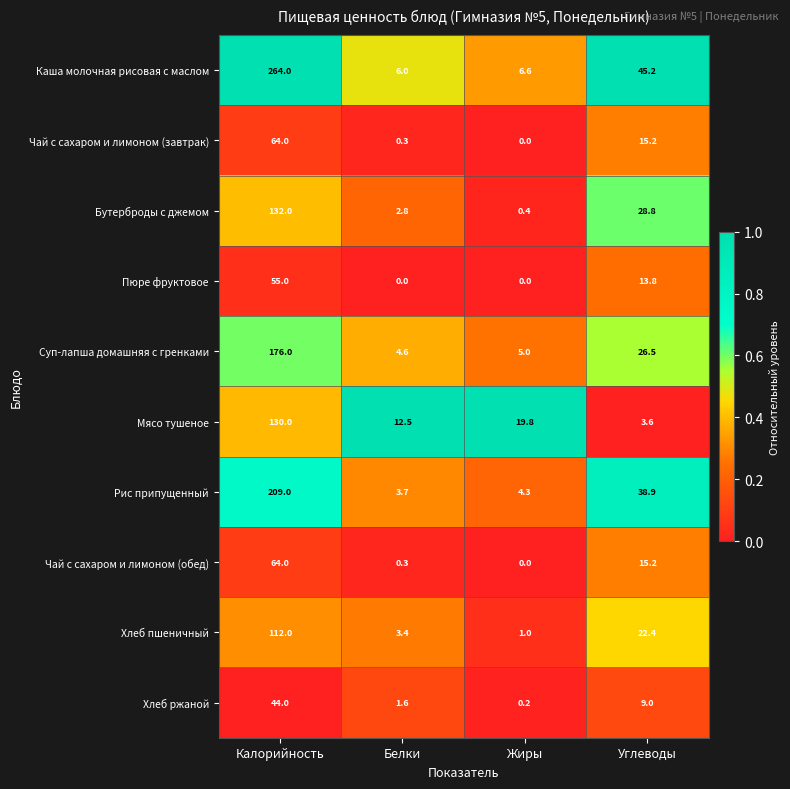

The Каша молочная рисовая с маслом series shows 6.0 at Белки. True or false?

True